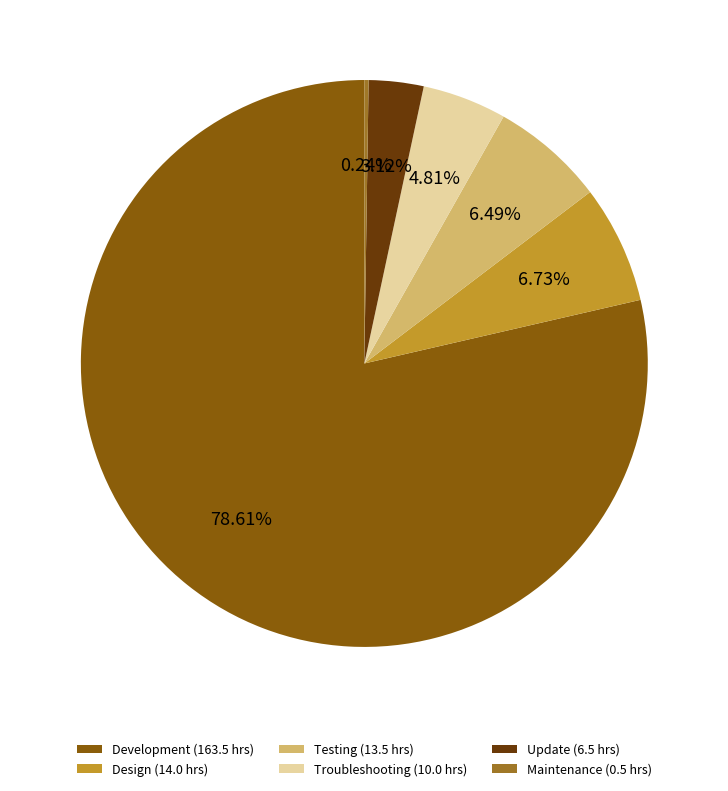

Is there a majority slice in this chart?

Yes